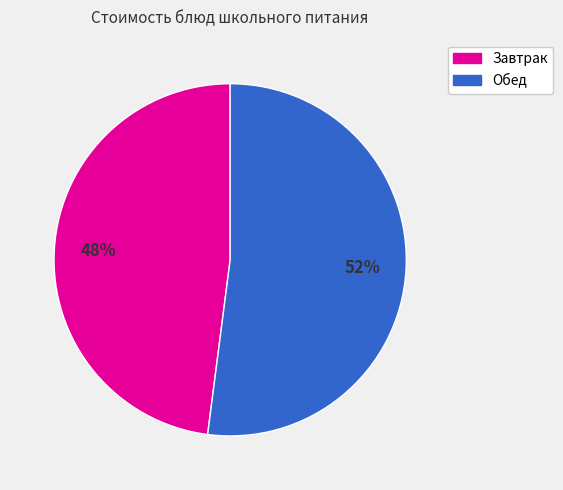

Is there any slice that represents more than half of the pie?

Yes